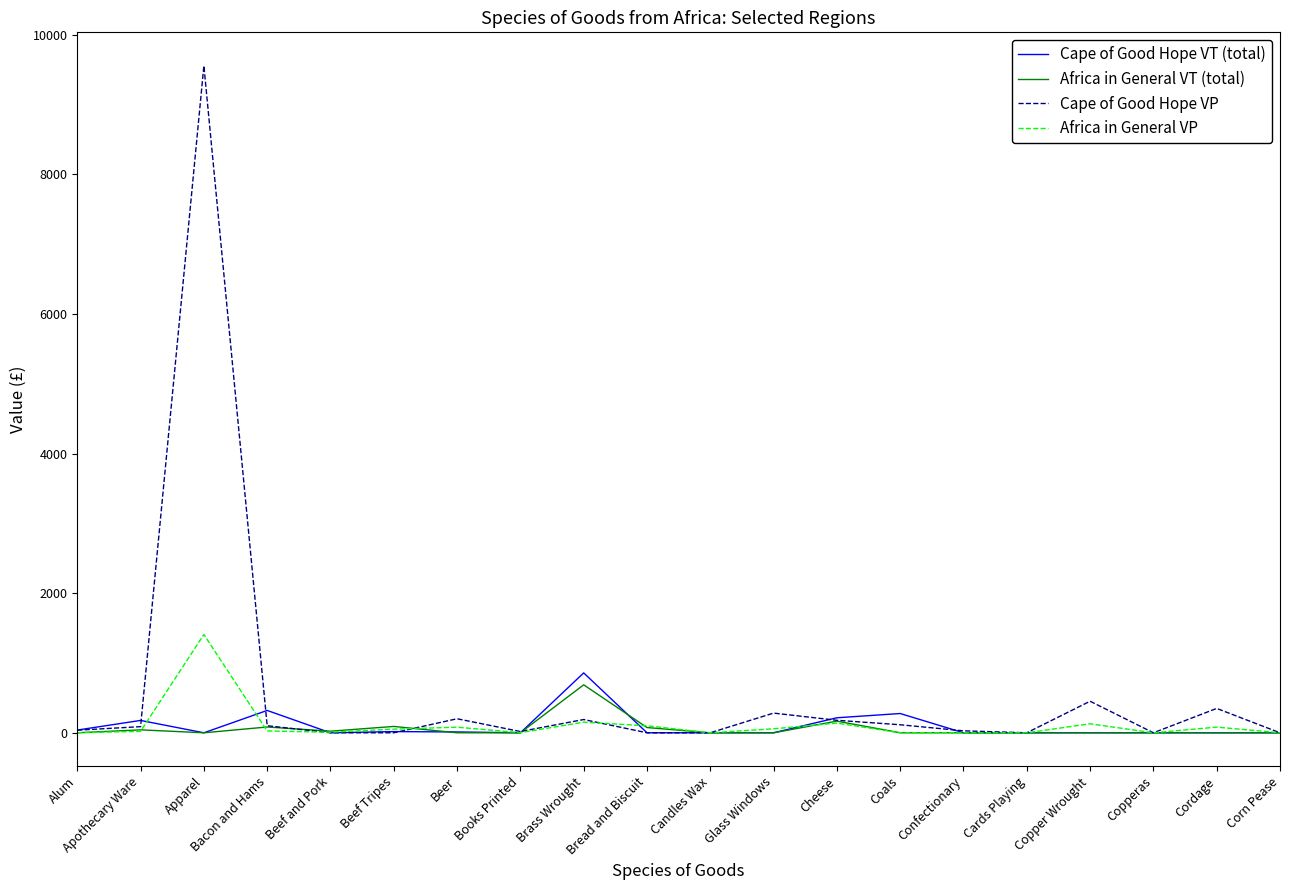

At how many categories does at least one series exceed 6844?

1